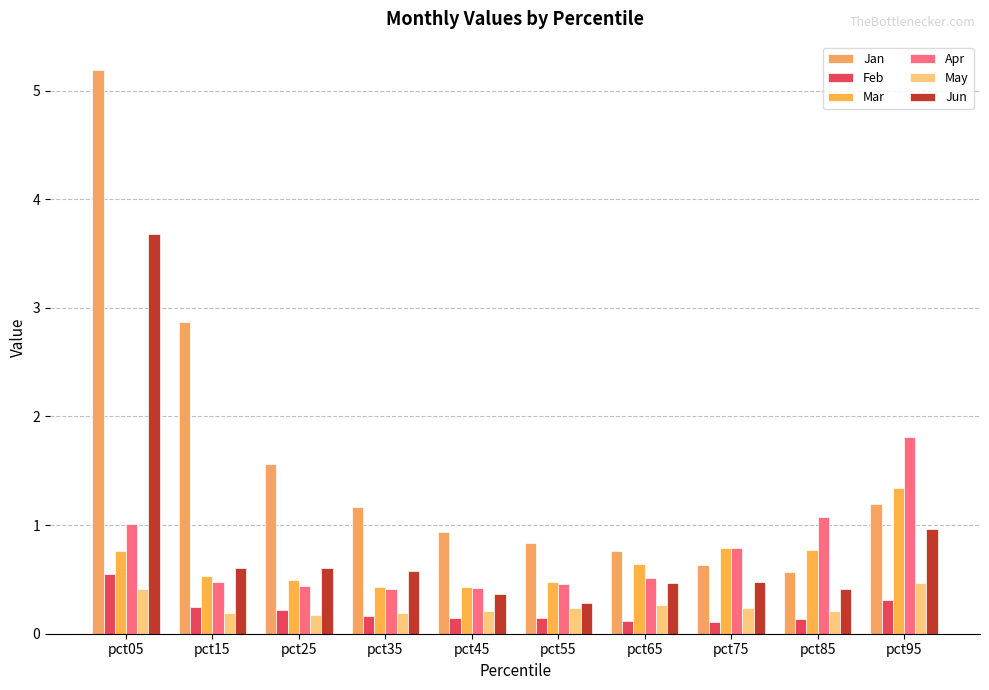

The value of Jun at pct75 is 0.8. True or false?

False